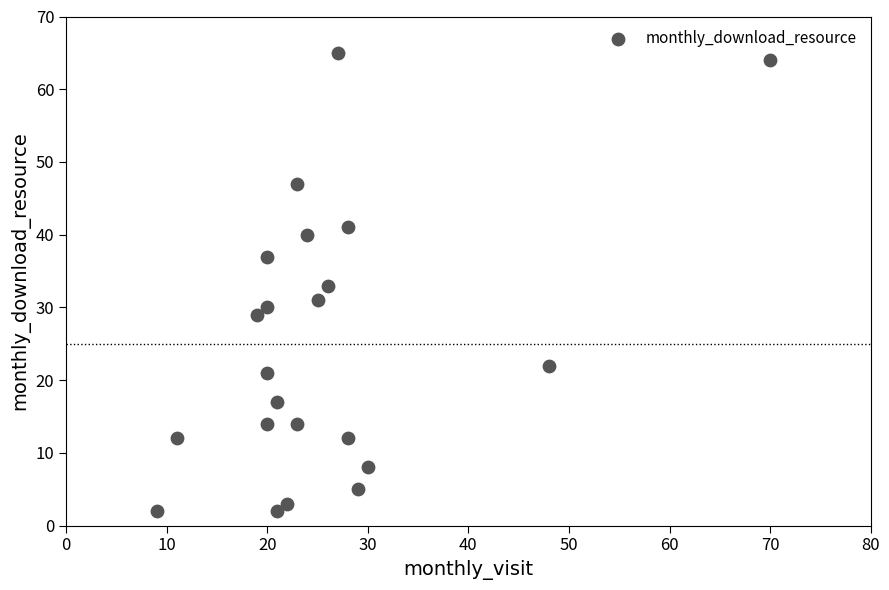

What is the range of X values (max minus min)?

61